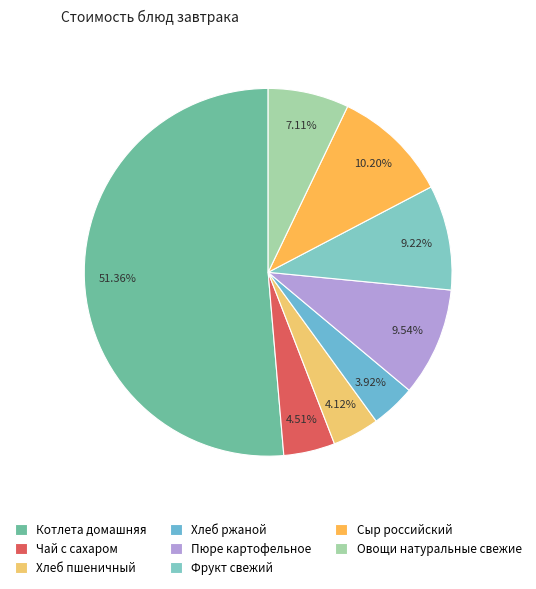

Count the number of slices in the pie.

8